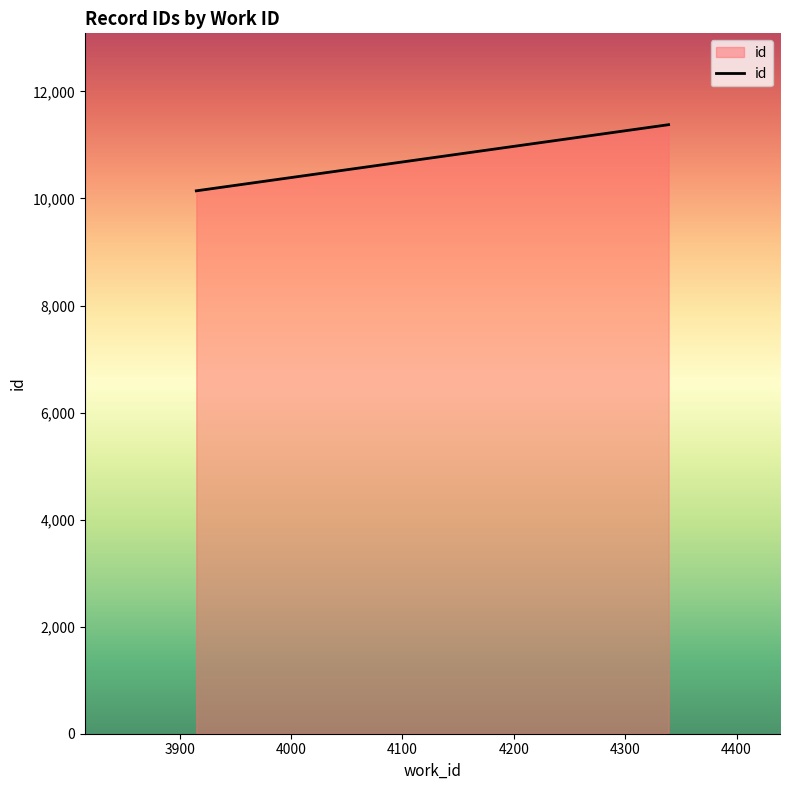

What is the sum of all values?

21521.5